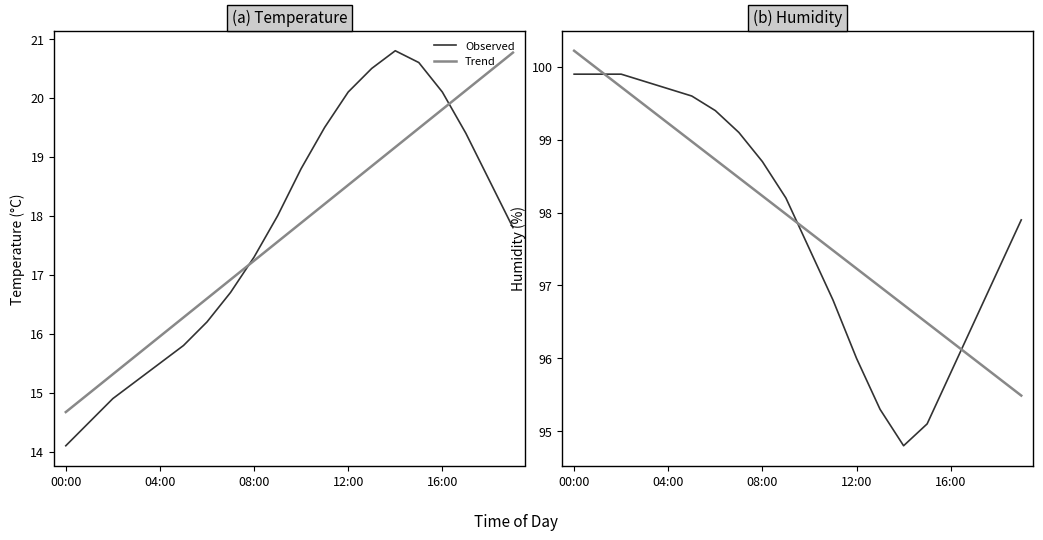

Rank the series by their maximum value, from highest to lowest.

Trend, Observed